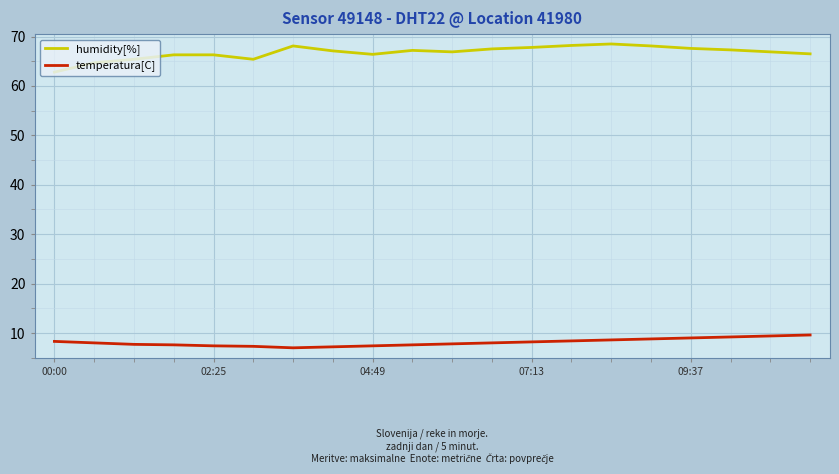

List the series in order of their overall mean, lowest first.

temperatura[C], humidity[%]